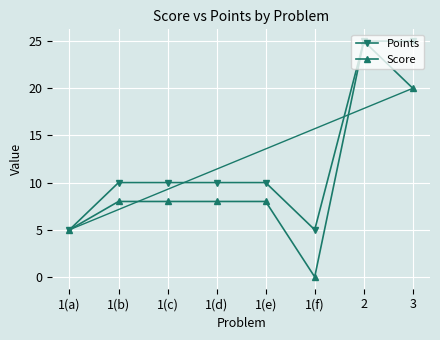

At which category is the sum across all series the highest?

2